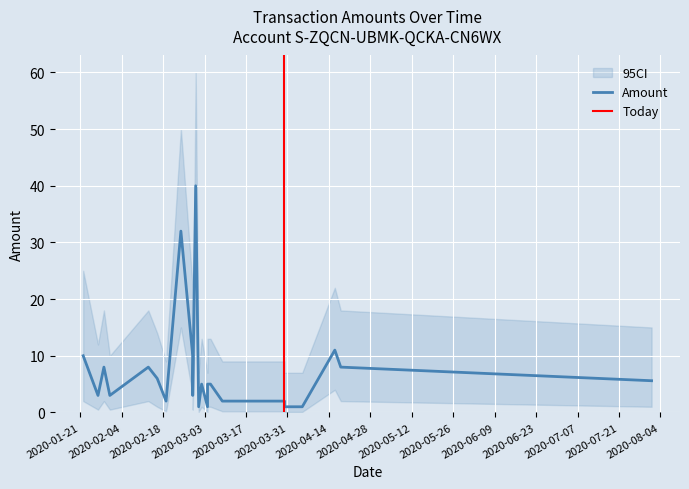

Reading left to right, extract all data points from this chart.

2020-01-22=10.0	2020-01-27=3.0	2020-01-29=8.0	2020-01-31=3.0	2020-02-13=8.0	2020-02-16=6.0	2020-02-19=2.0	2020-02-24=32.0	2020-02-28=10.0	2020-02-28=3.0	2020-02-29=40.0	2020-03-01=1.0	2020-03-02=5.0	2020-03-04=1.0	2020-03-04=5.0	2020-03-05=5.0	2020-03-09=2.0	2020-03-30=2.0	2020-03-30=1.0	2020-04-03=1.0	2020-04-05=1.0	2020-04-16=11.0	2020-04-18=8.0	2020-08-01=5.6